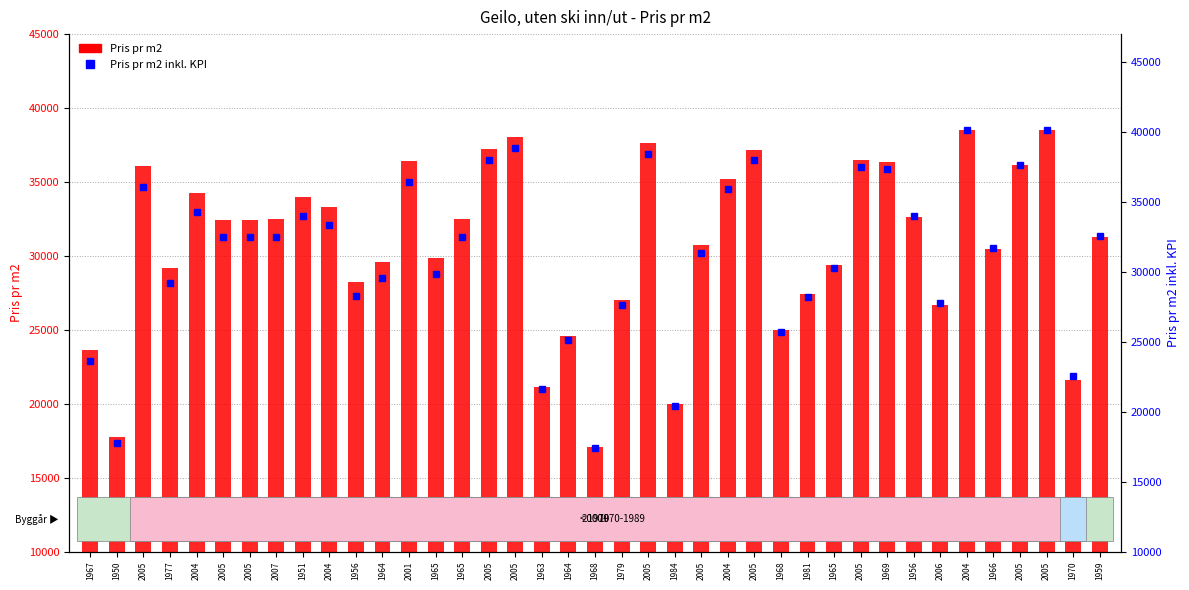

What is the total value across all series at 2005?

72132